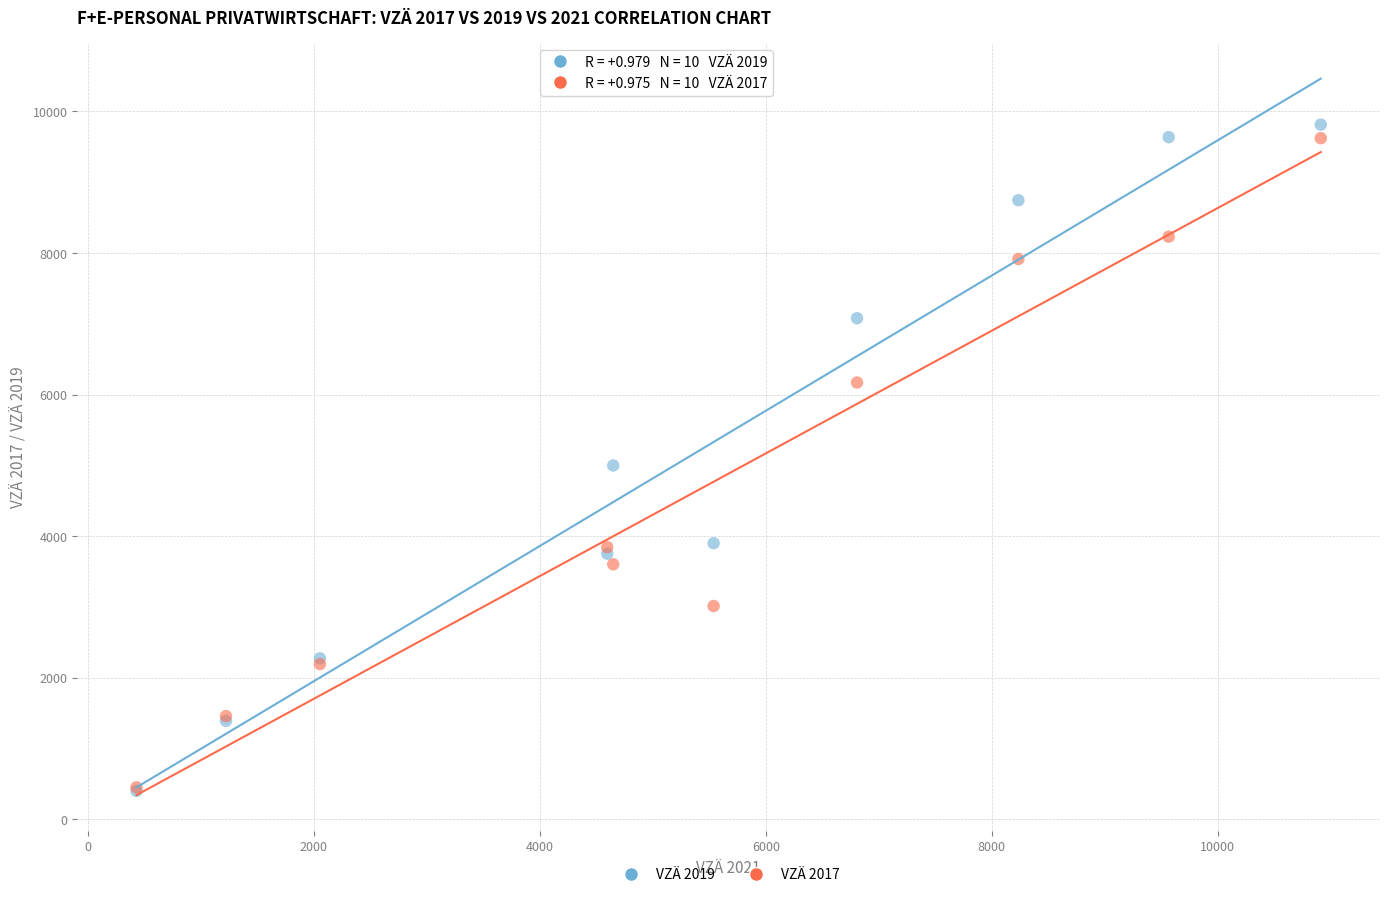

What are all the series names shown in the legend?

VZÄ 2019, VZÄ 2017